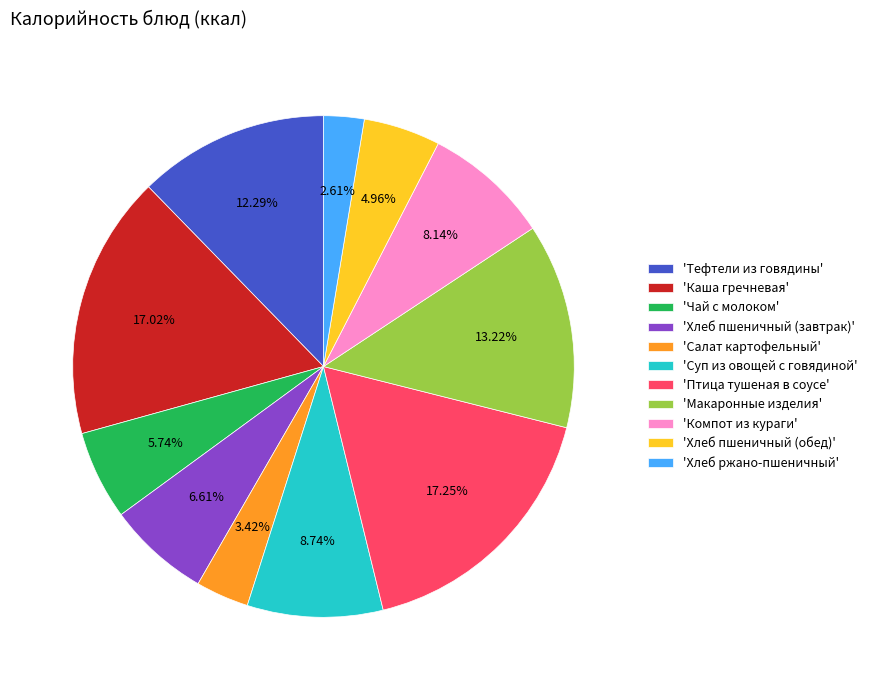

How many segments does this pie chart have?

11